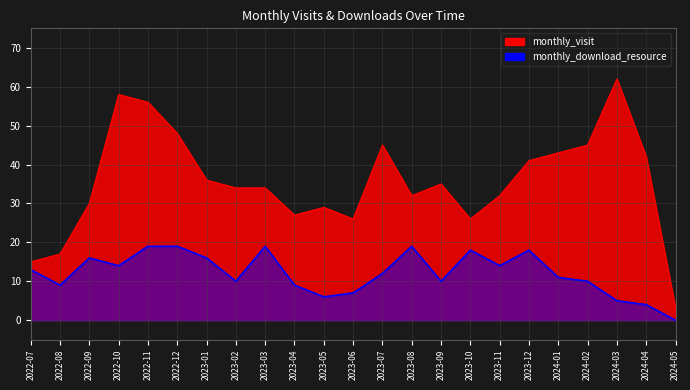

What are all the series names shown in the legend?

monthly_visit, monthly_download_resource